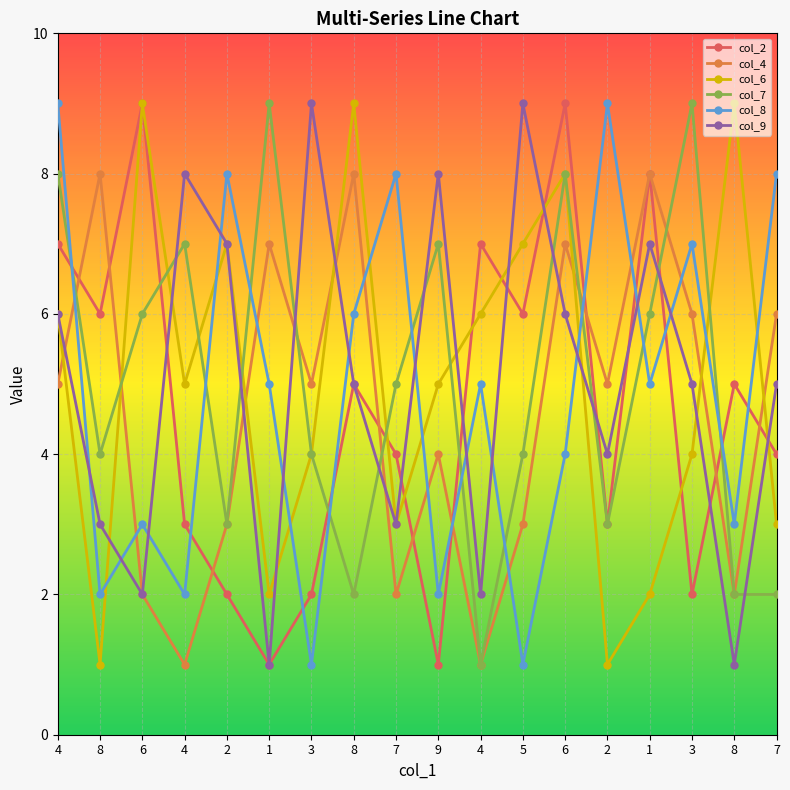

True or false: col_6 has a value of 3 at 7.

True